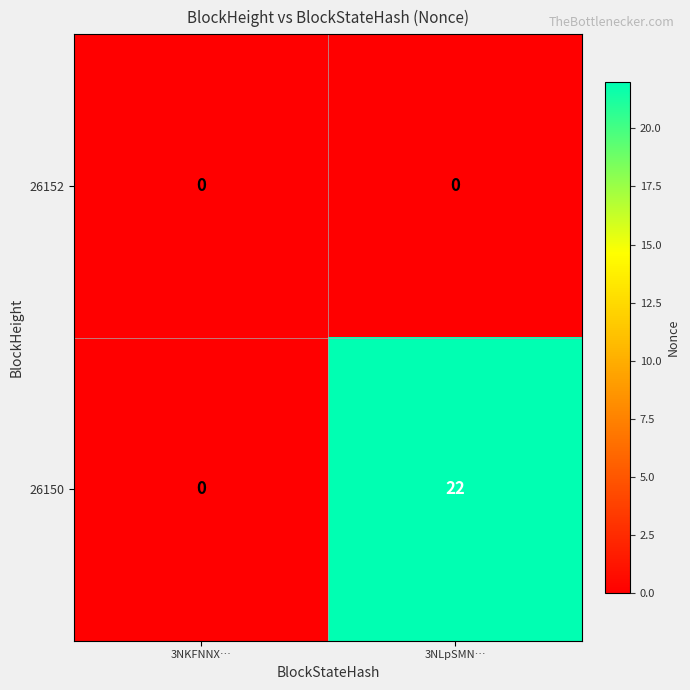

Which series has the largest total across all categories?

26150